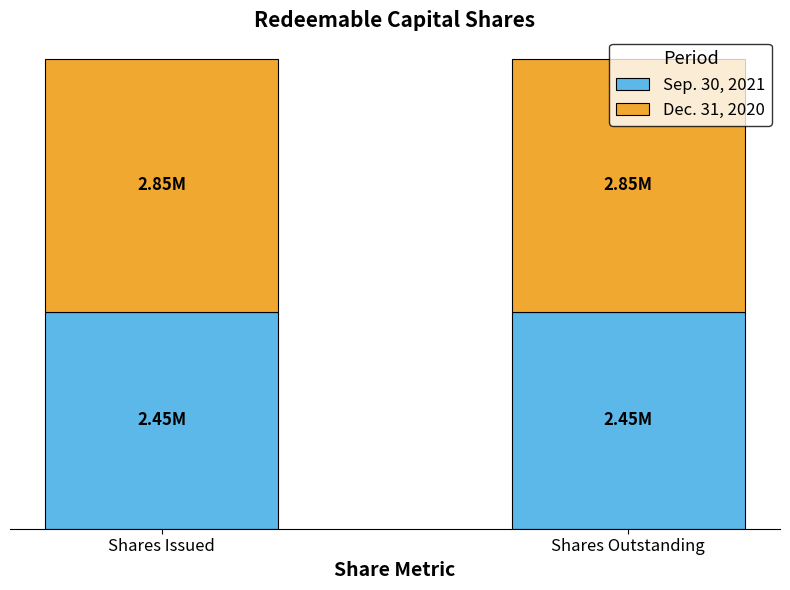

Between Shares Issued and Shares Outstanding, which is larger?

Shares Issued